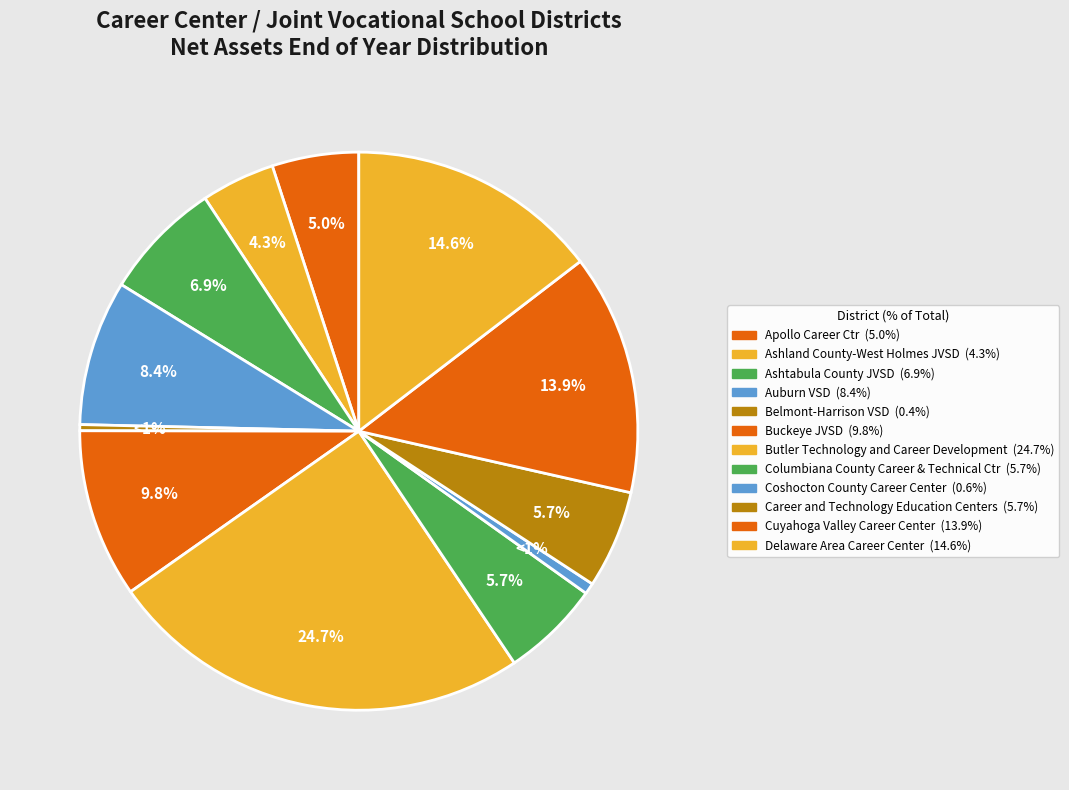

Is there a majority slice in this chart?

No